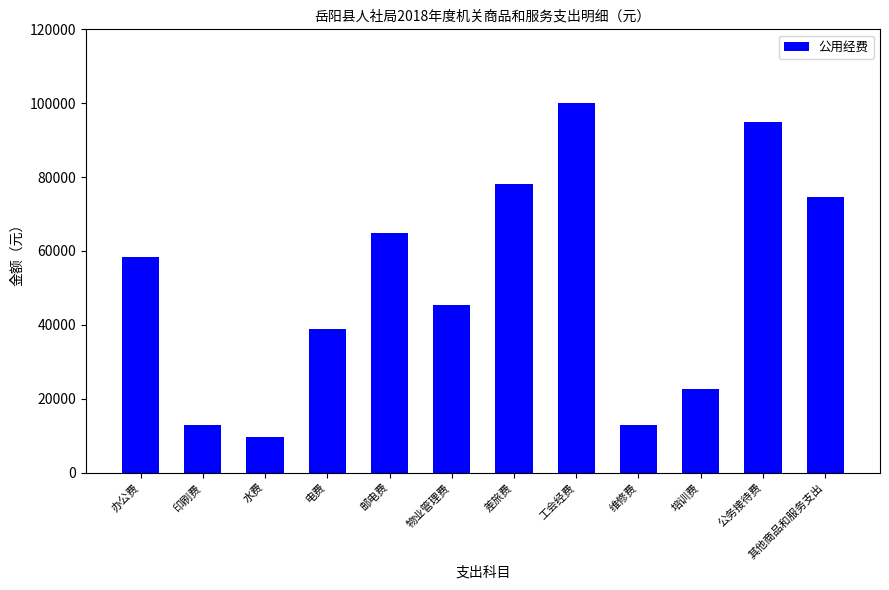

What position from the left is 培训费?

10